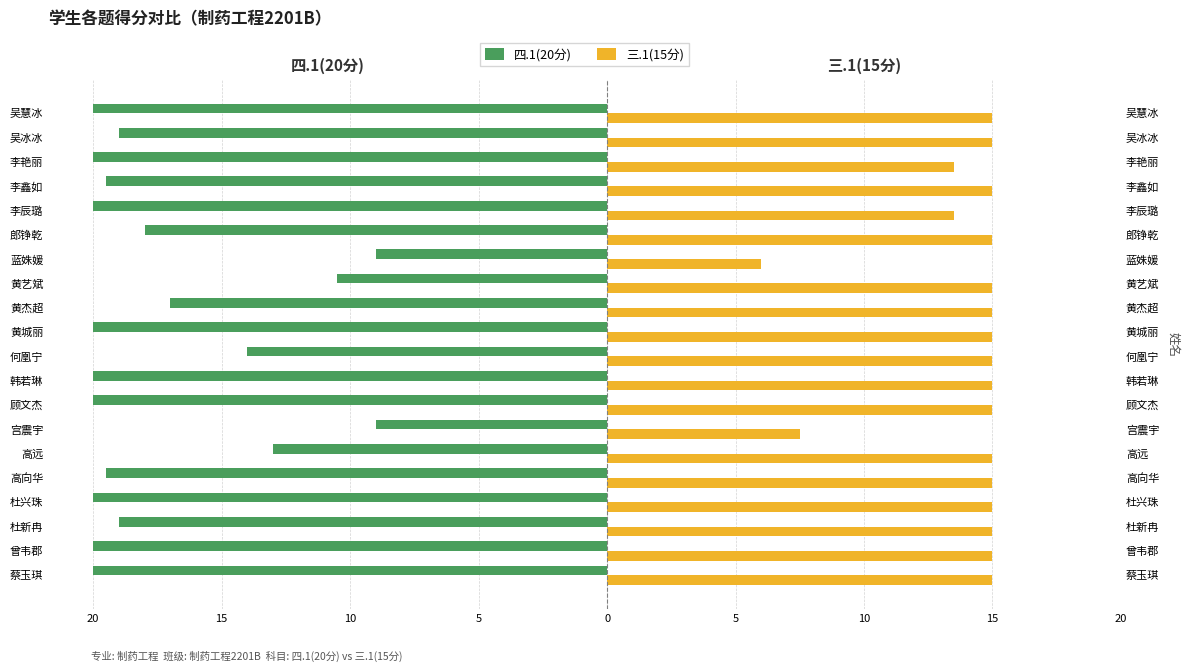

At how many categories does at least one series exceed 1?

20